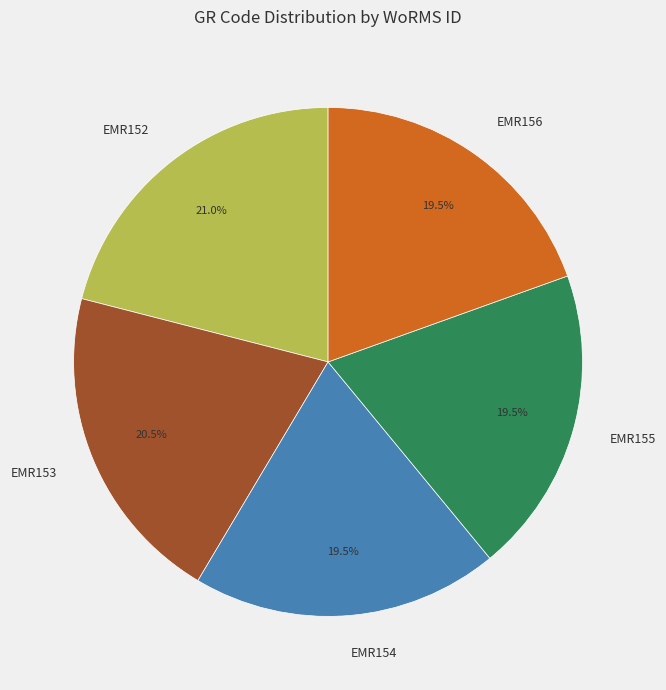

How many segments does this pie chart have?

5